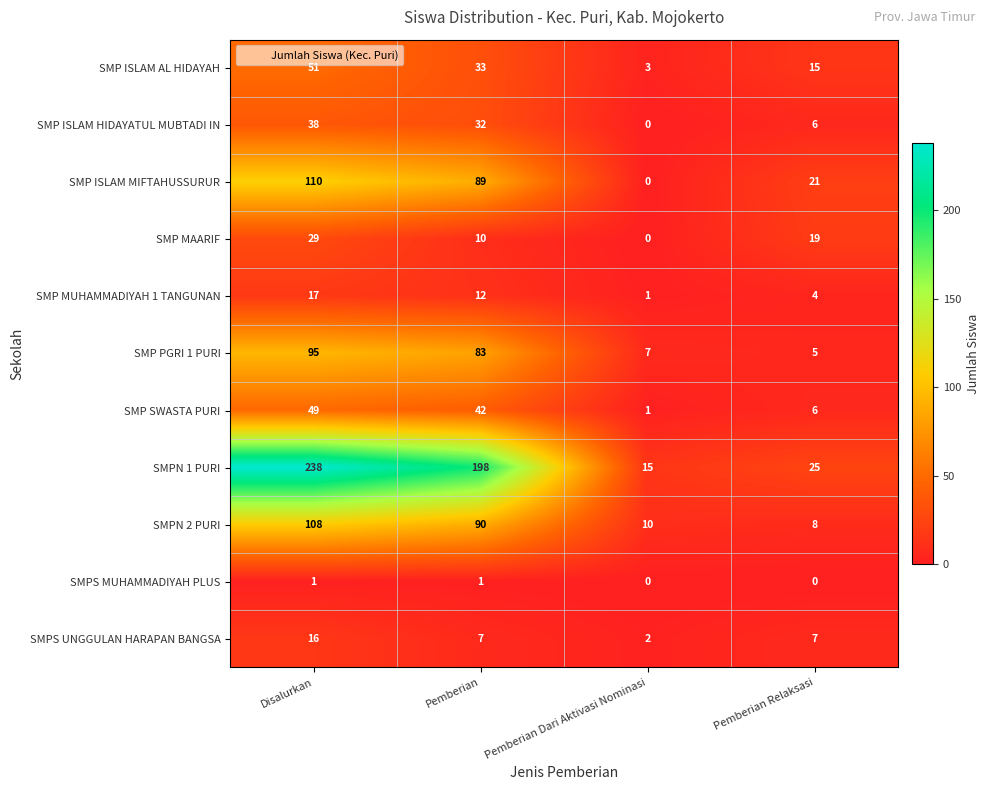

Which series has the largest total across all categories?

SMPN 1 PURI